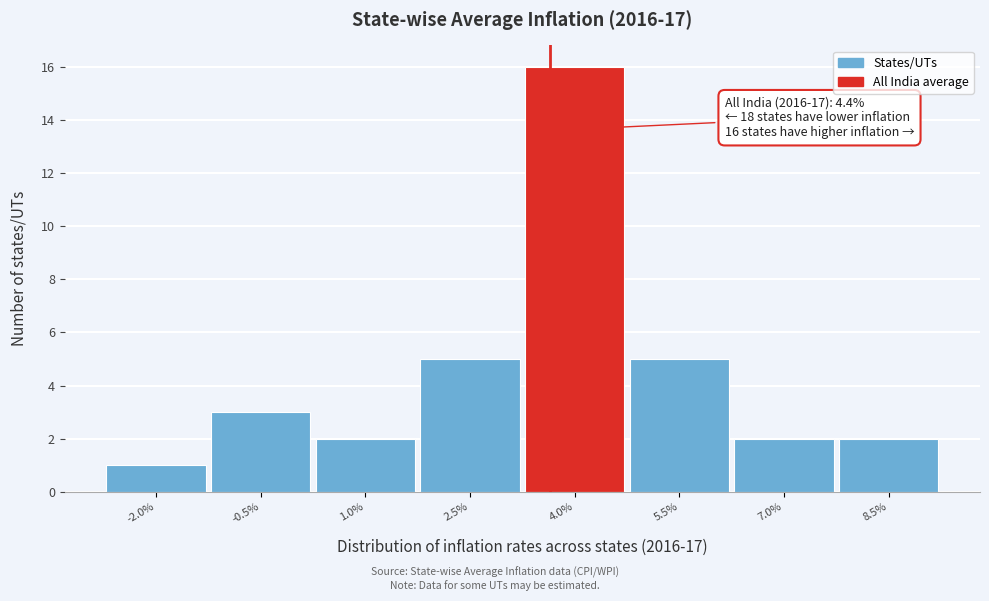

Reading right to left, what are all the values shown in this chart?

8.5%=2	7.0%=2	5.5%=5	4.0%=16	2.5%=5	1.0%=2	-0.5%=3	-2.0%=1